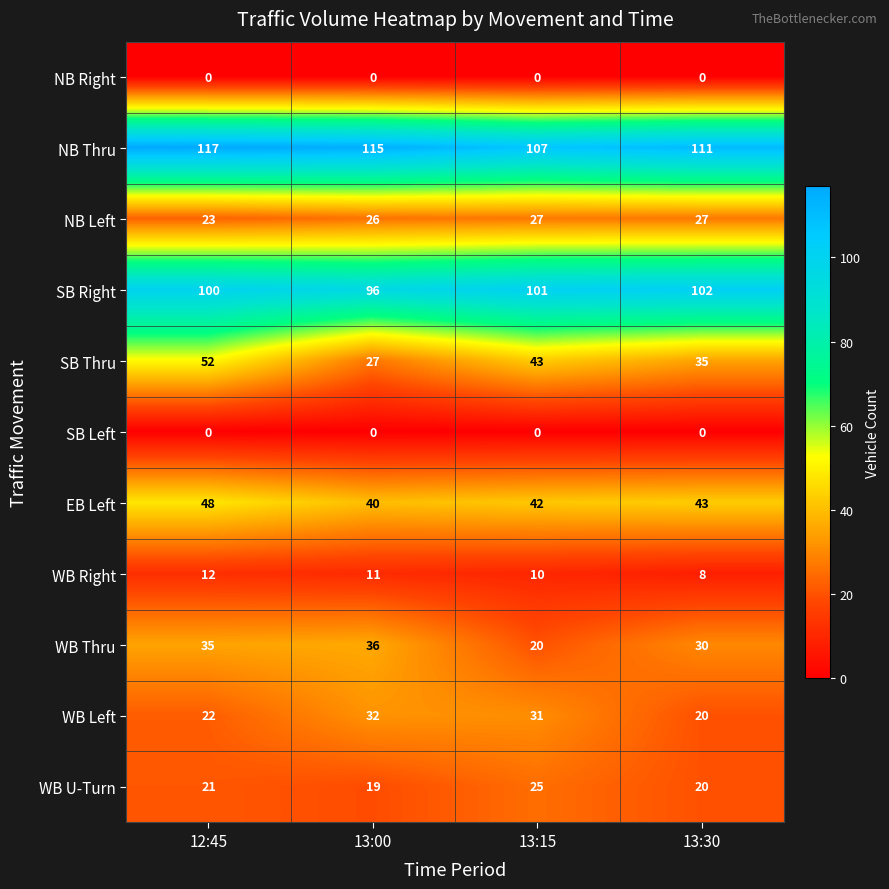

What is the spread (max minus min) of values at 13:00?

115